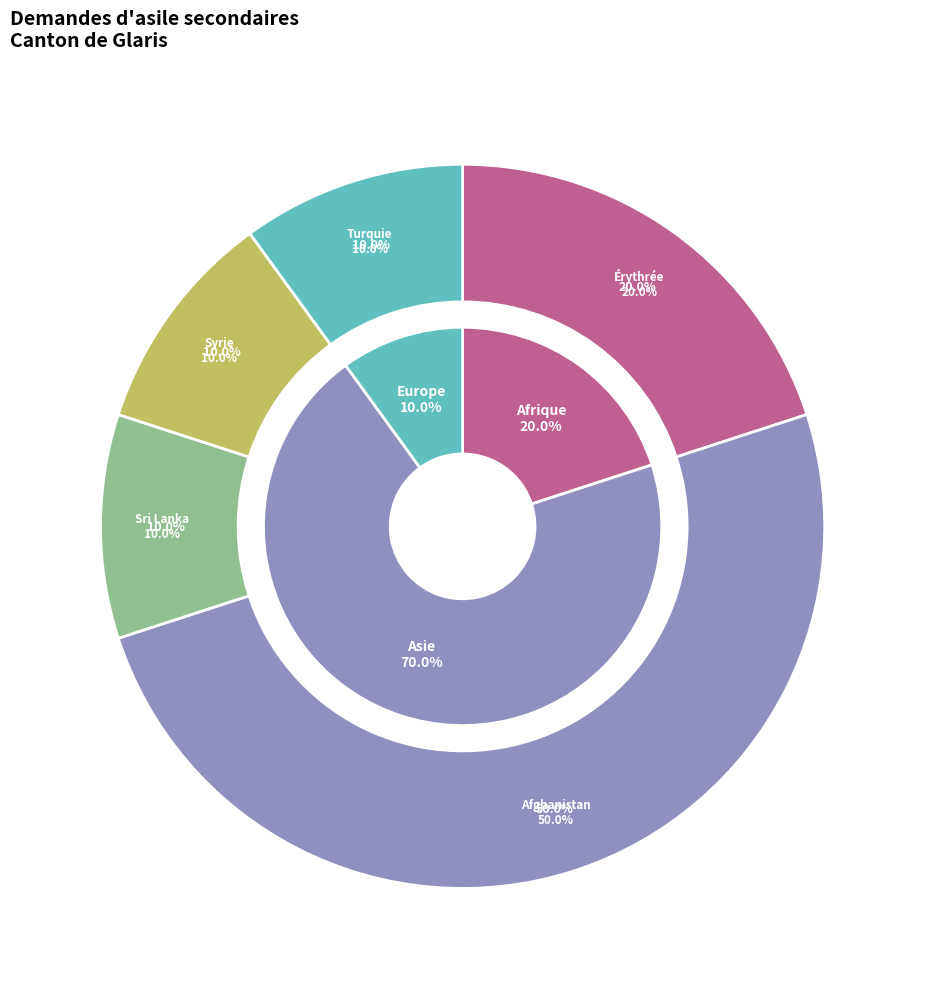

What percentage do Syrie and Afghanistan together represent?

60.0%